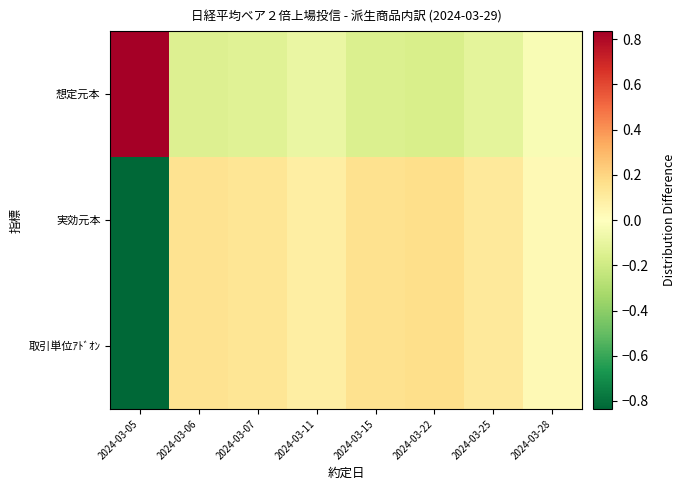

Between 2024-03-28 and 2024-03-15, which is larger?

2024-03-28